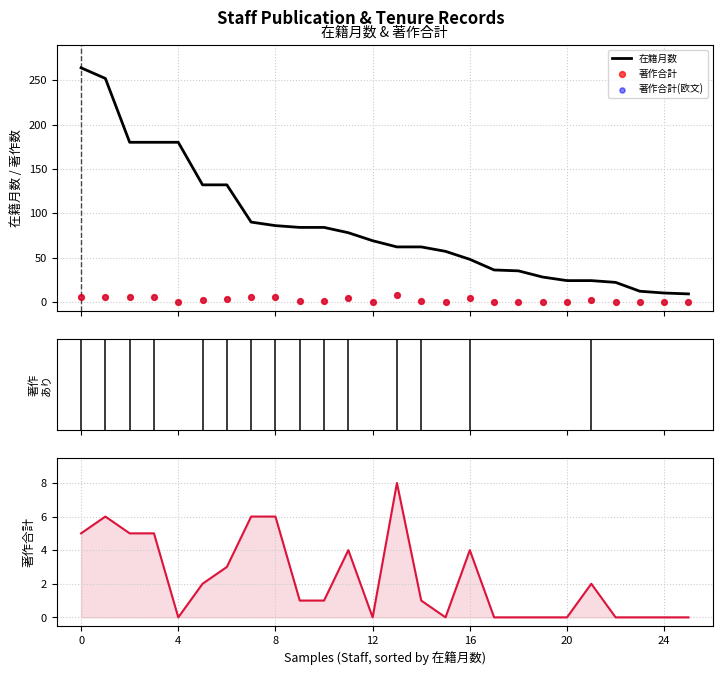

Is the value of 著作合計 at 25 greater than the value of 在籍月数 at 24?

No